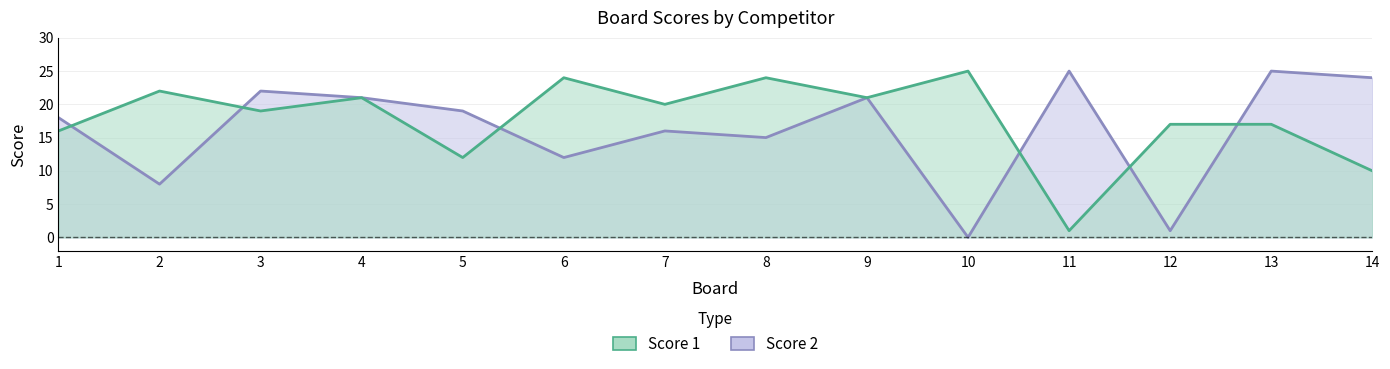

List the series in order of their overall mean, highest first.

Score 1, Score 2